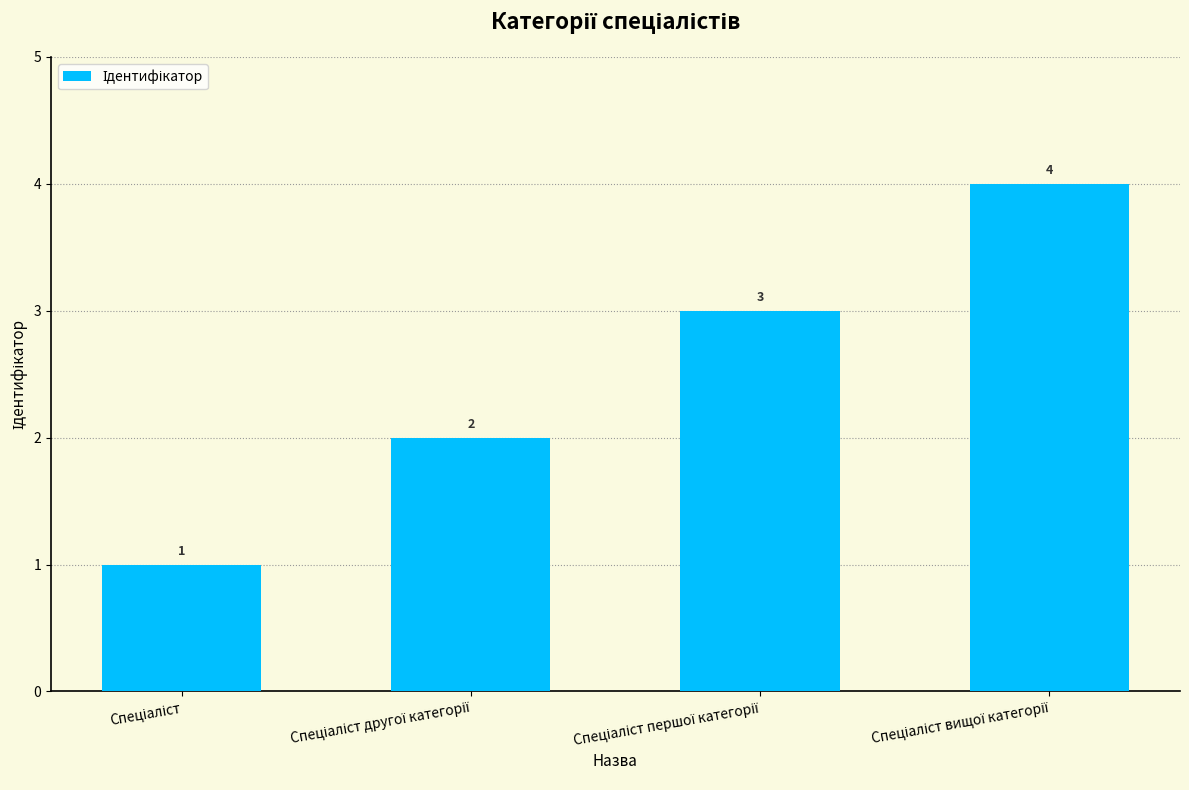

What is the sum of all values?

10